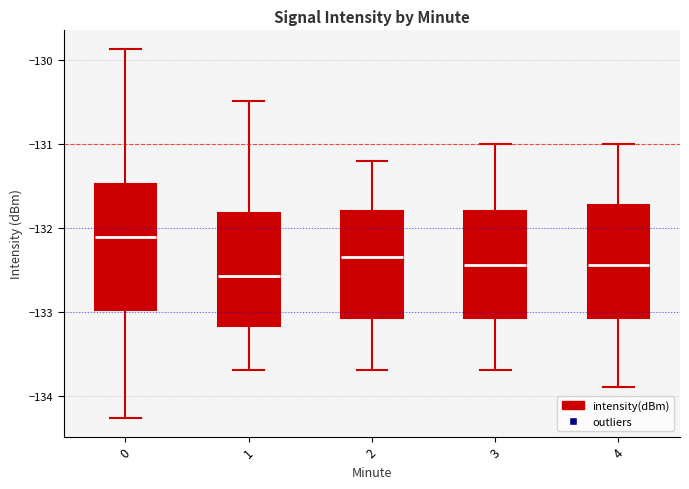

Reading left to right, read every box against the y-axis: the position of its median line, the range the box covers, and the ends of its whiskers. The values are not printed on the chart, so give them approximately, as read against the axis.

0: median -132.1, box -133.0 to -131.5, whiskers -134.3 to -129.9
1: median -132.6, box -133.2 to -131.8, whiskers -133.7 to -130.5
2: median -132.3, box -133.1 to -131.8, whiskers -133.7 to -131.2
3: median -132.4, box -133.1 to -131.8, whiskers -133.7 to -131.0
4: median -132.4, box -133.1 to -131.7, whiskers -133.9 to -131.0